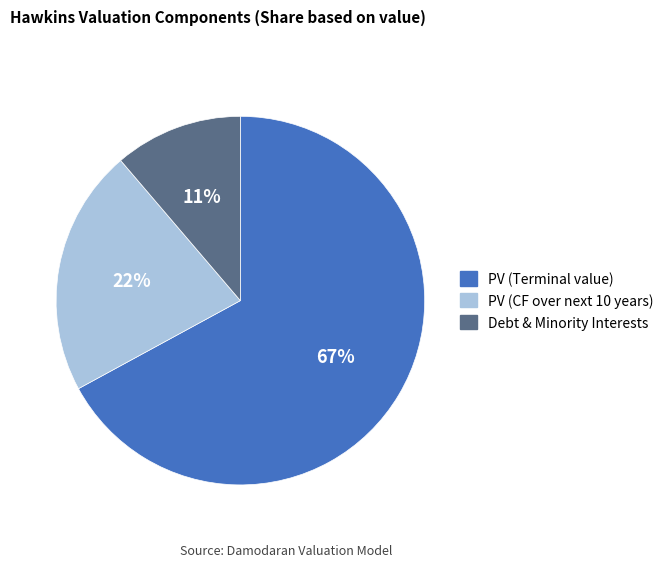

How many slices are in this pie chart?

3